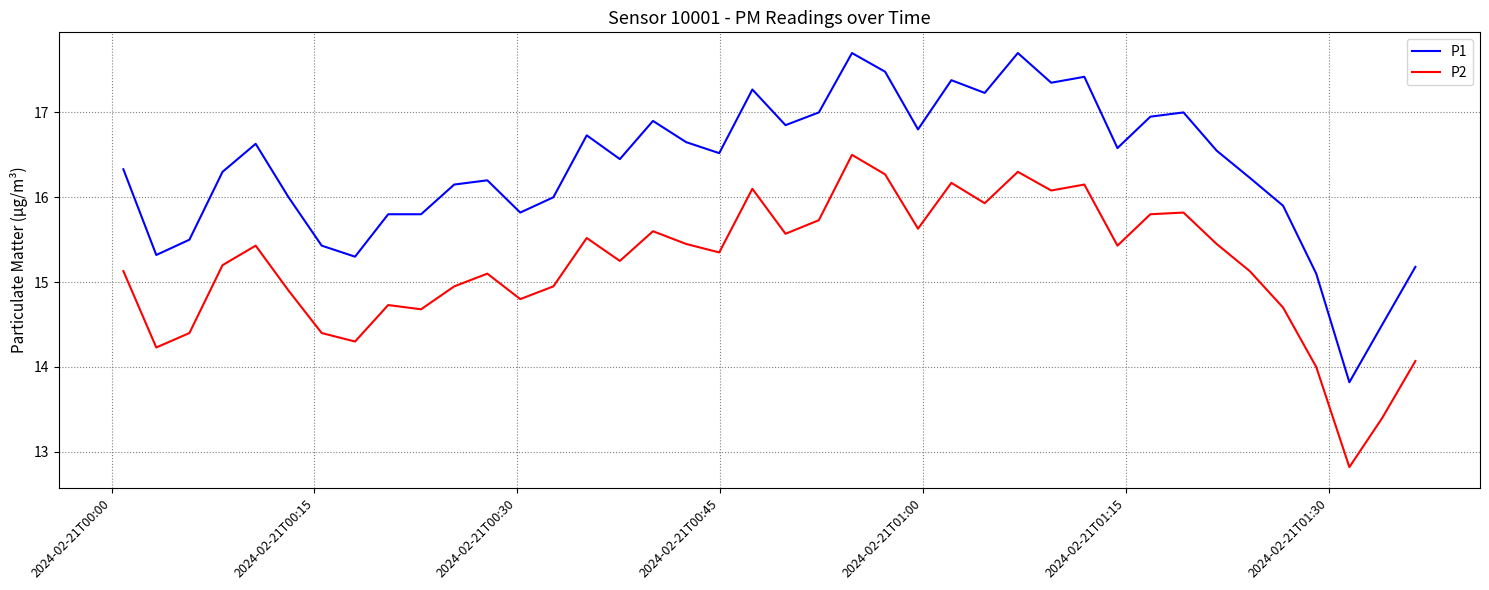

Which series has the largest range (max minus min)?

P1